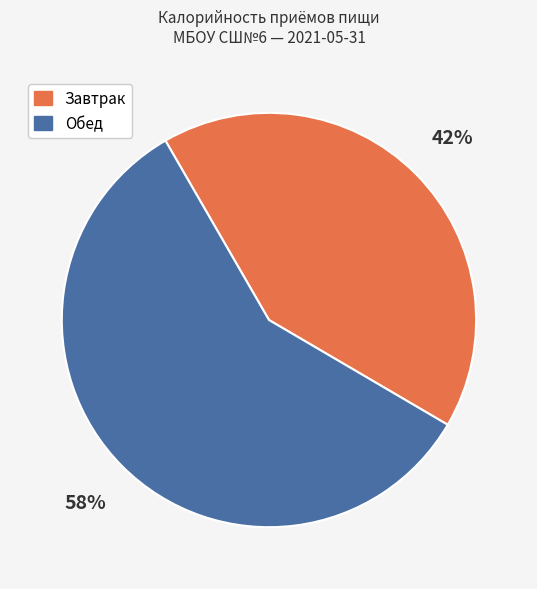

To the nearest percent, what portion does Завтрак represent?

42%